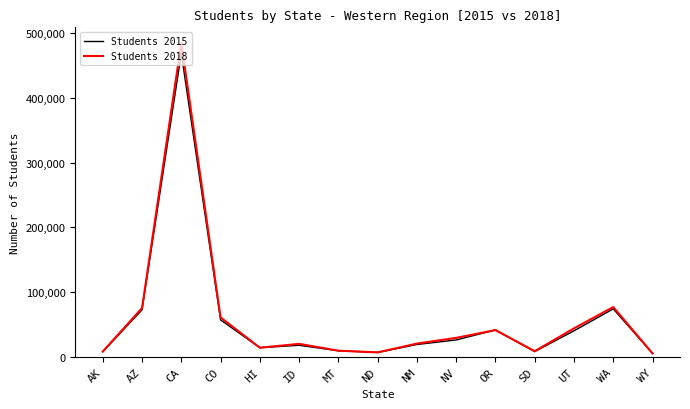

What is the total value across all series at MT?

19673.9